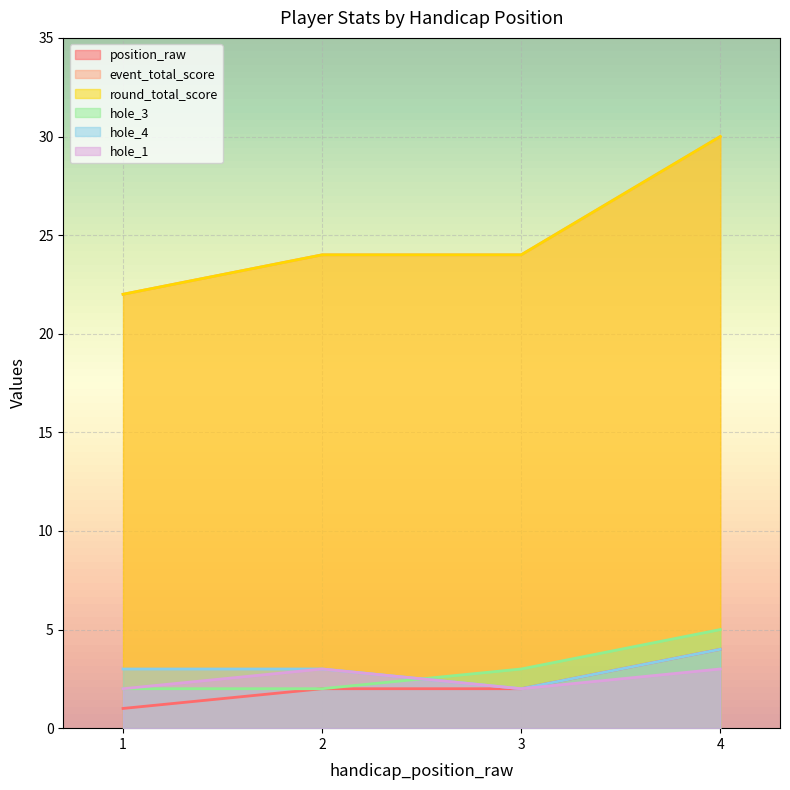

How many distinct data groups are displayed?

6